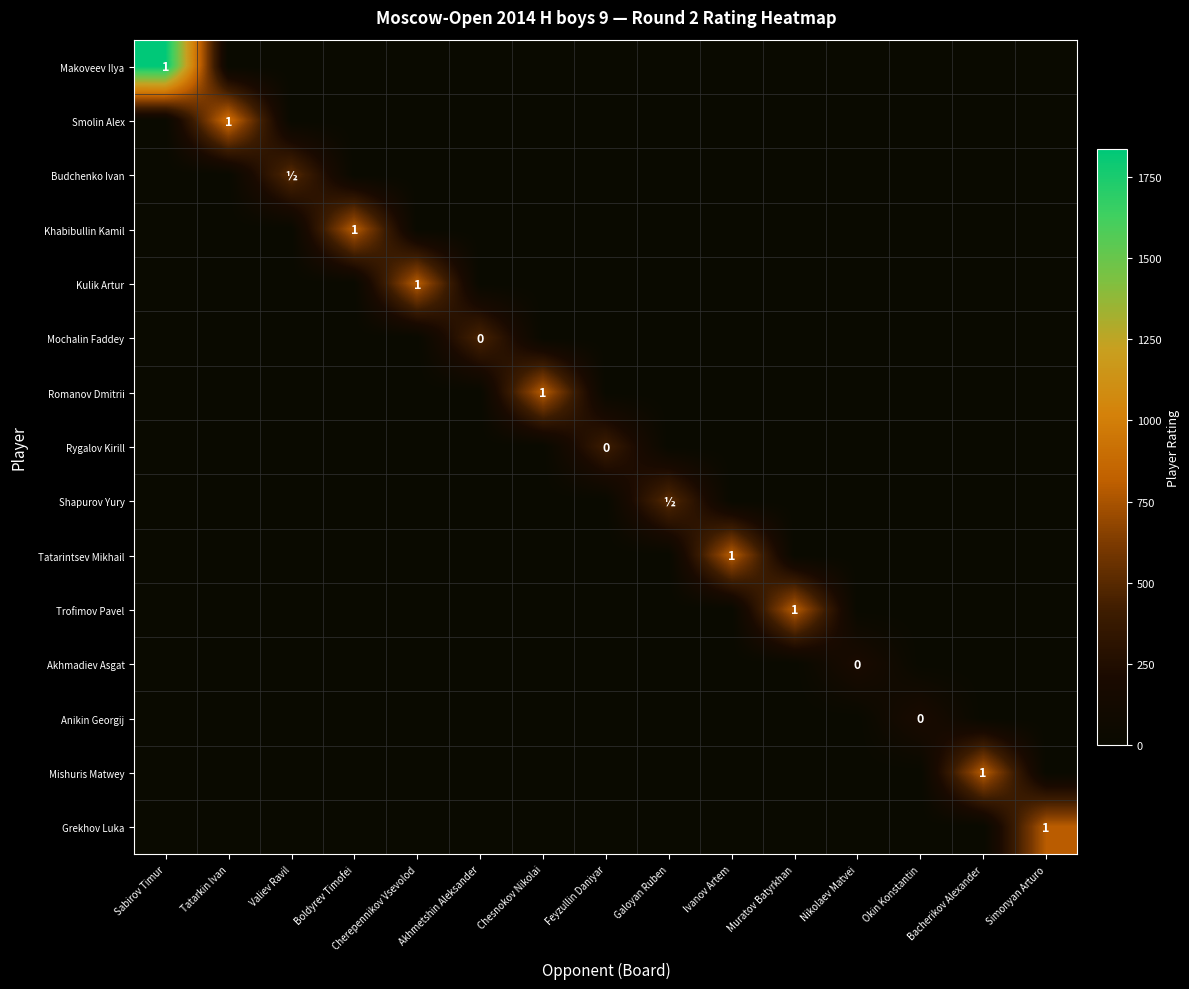

What is the greatest value displayed?

1836.0